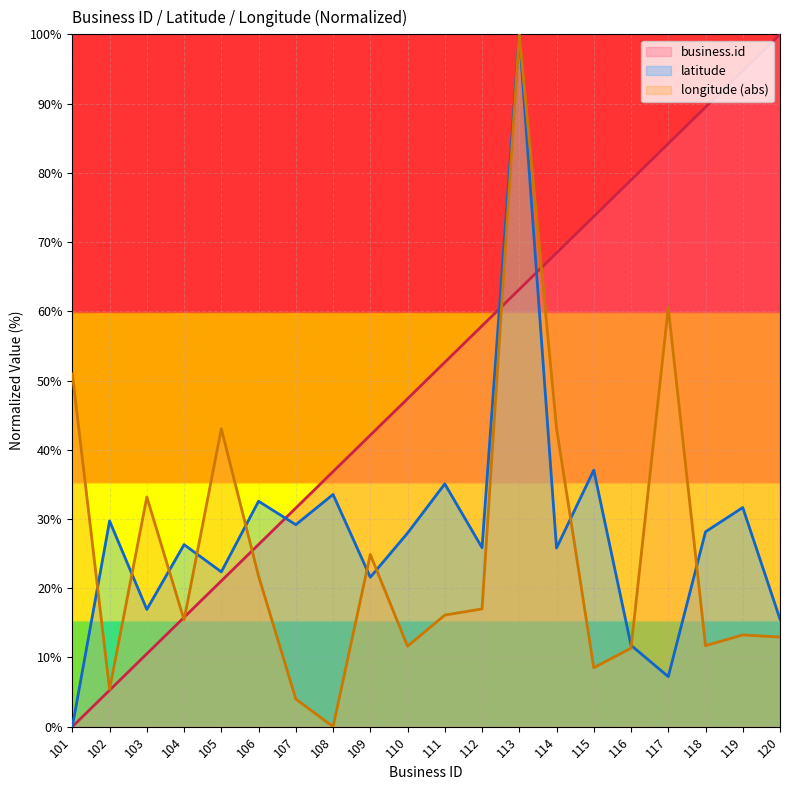

At which label does latitude first exceed 27?

102